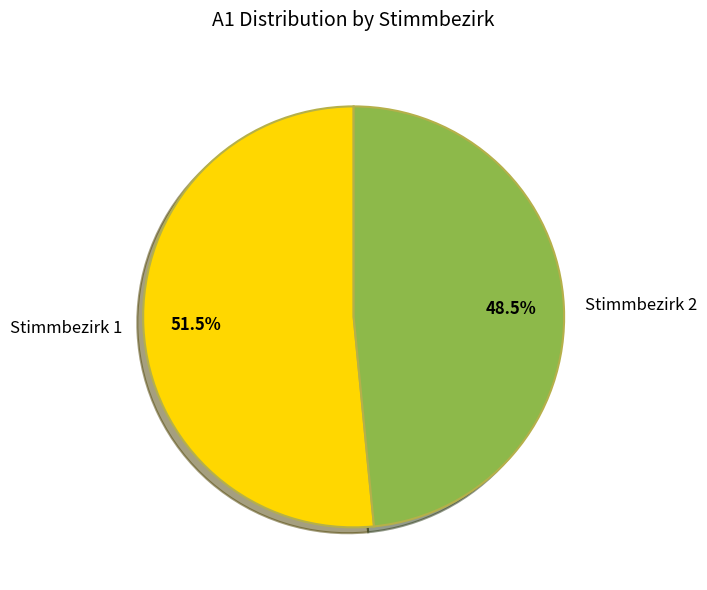

Which category has the smallest portion of the pie?

Stimmbezirk 2